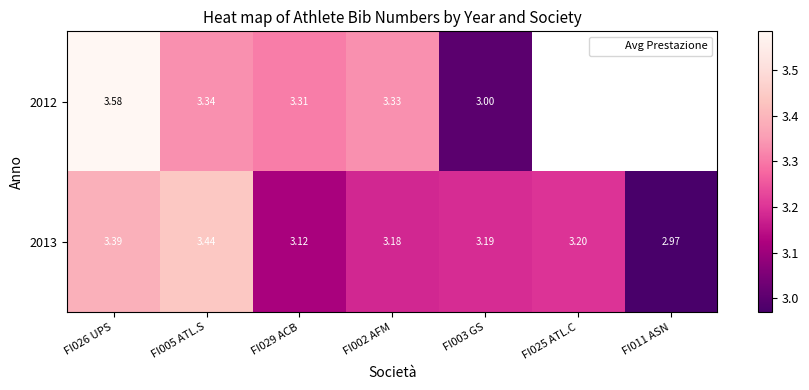

Which series has the widest spread of values?

2012